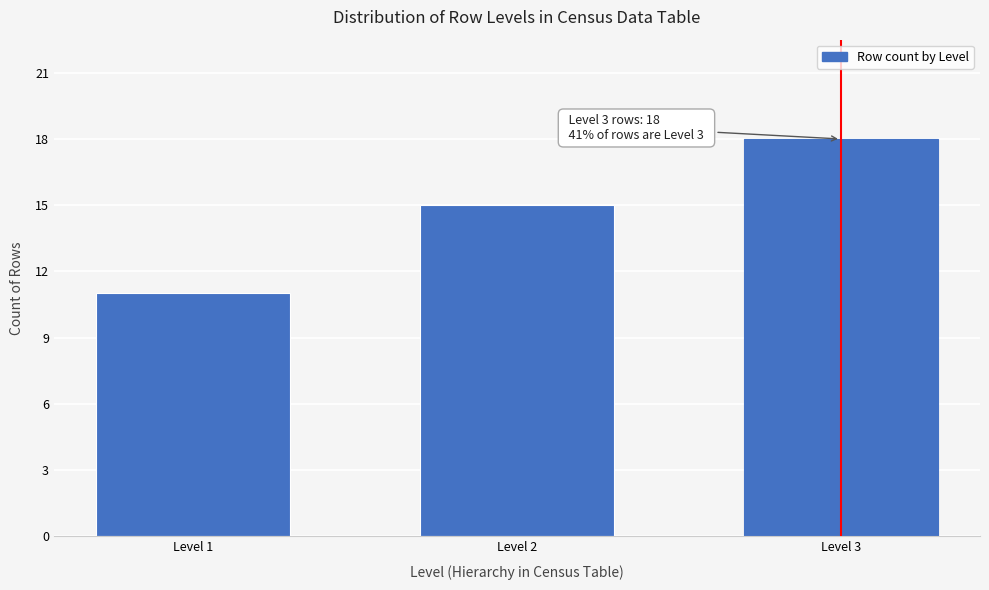

Reading right to left, list all the values displayed in this chart.

Level 3=18	Level 2=15	Level 1=11